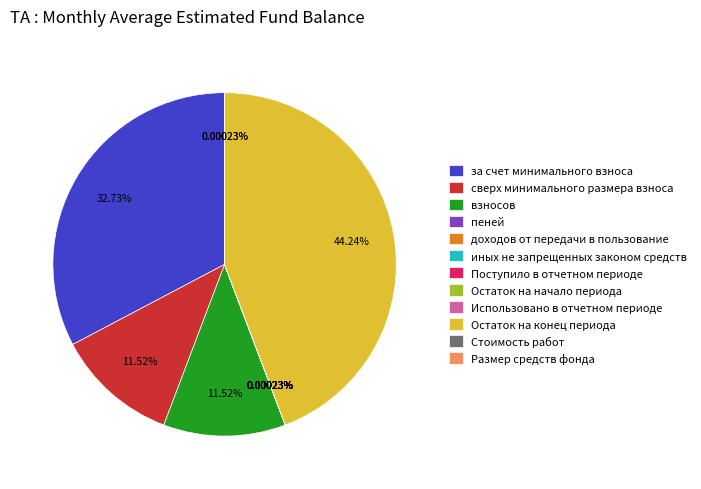

Which category has the biggest portion of the pie?

Остаток на конец периода